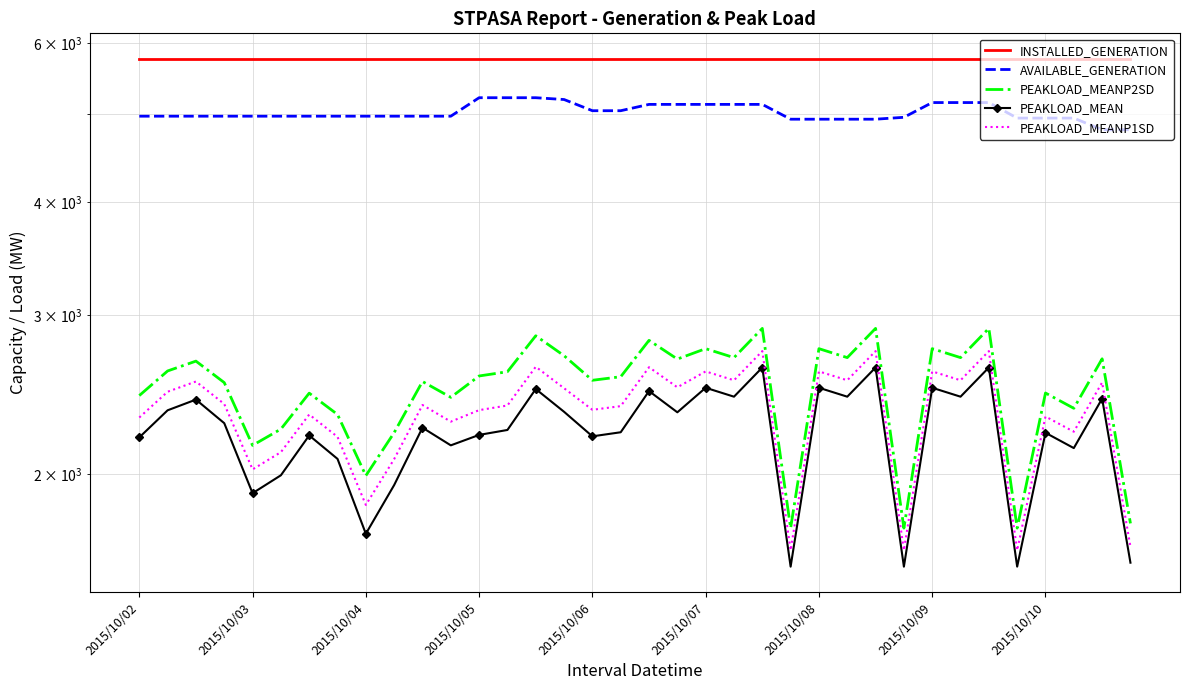

What are all the series names shown in the legend?

INSTALLED_GENERATION, AVAILABLE_GENERATION, PEAKLOAD_MEANP2SD, PEAKLOAD_MEAN, PEAKLOAD_MEANP1SD